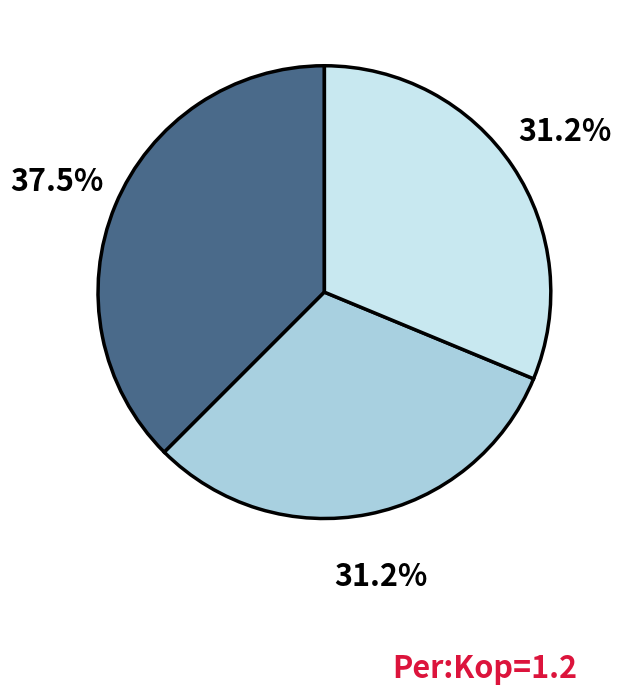

Count the number of slices in the pie.

3